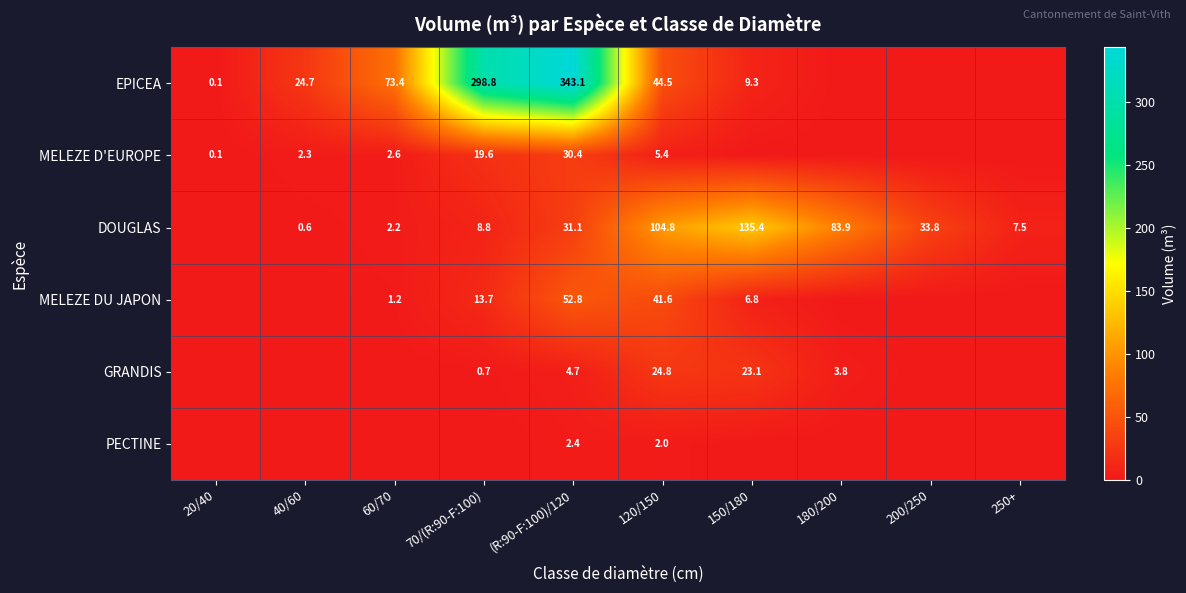

What is the difference between the MELEZE DU JAPON values at 150/180 and (R:90-F:100)/120?

46.0